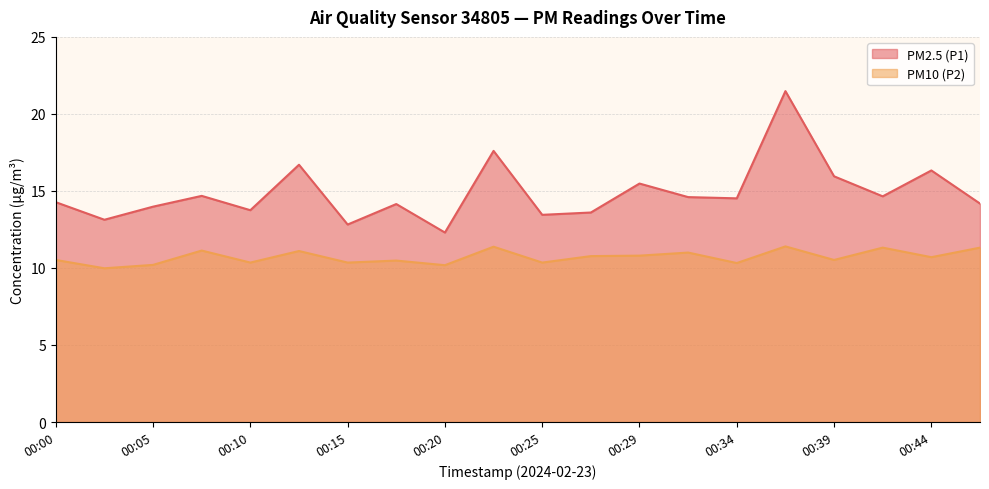

Reading left to right, what are all the values shown in this chart?

PM2.5 (P1): 00:00=14.3	00:02=13.1	00:05=14.0	00:07=14.7	00:10=13.8	00:12=16.7	00:15=12.8	00:17=14.2	00:20=12.3	00:22=17.6	00:25=13.4	00:27=13.6	00:29=15.5	00:32=14.6	00:34=14.5	00:37=21.5	00:39=15.9	00:42=14.7	00:44=16.3	00:47=14.2
PM10 (P2): 00:00=10.5	00:02=10.0	00:05=10.2	00:07=11.1	00:10=10.3	00:12=11.1	00:15=10.3	00:17=10.5	00:20=10.2	00:22=11.4	00:25=10.3	00:27=10.8	00:29=10.8	00:32=11.0	00:34=10.3	00:37=11.4	00:39=10.5	00:42=11.3	00:44=10.7	00:47=11.3